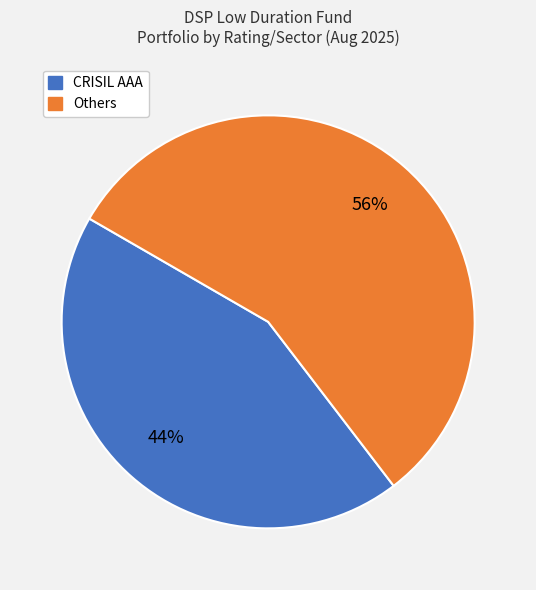

How many segments does this pie chart have?

2